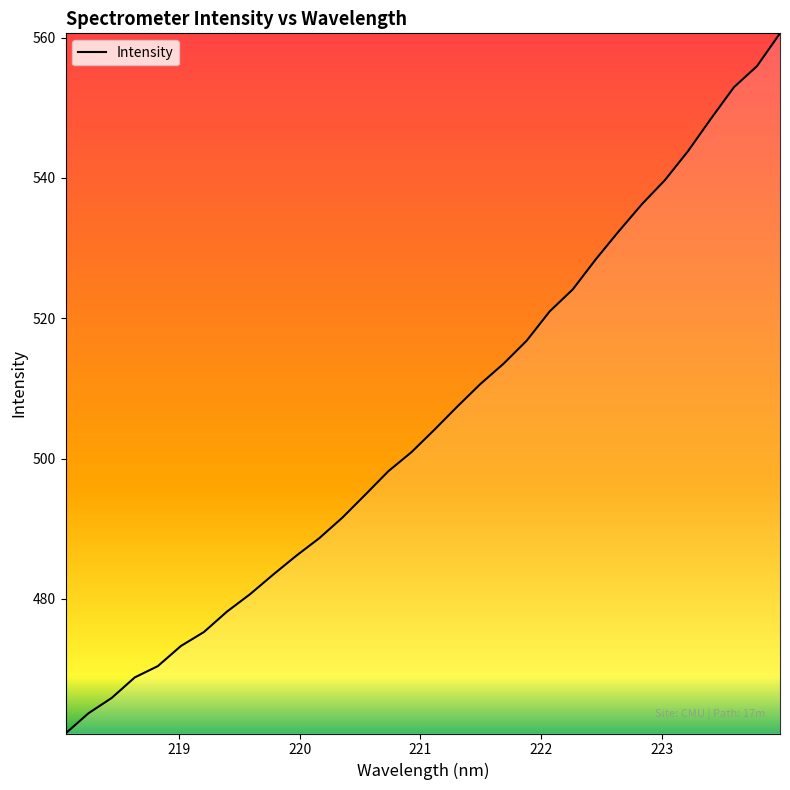

What is the maximum value shown in the chart?

560.6